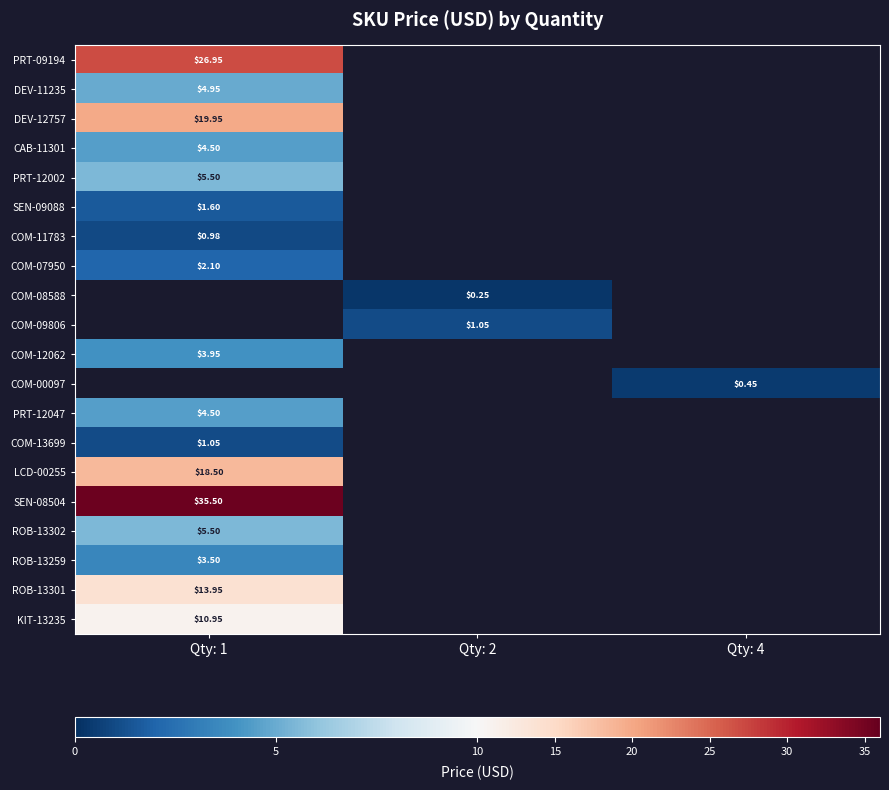

Is the value of PRT-12002 at Qty: 1 greater than the value of PRT-12047 at Qty: 1?

Yes